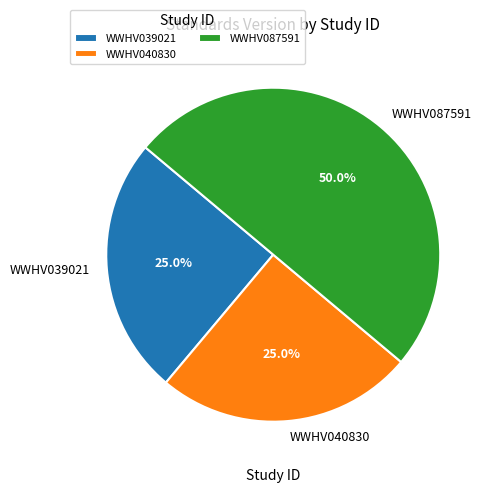

What is the total percentage of WWHV040830 and WWHV087591?

75.0%